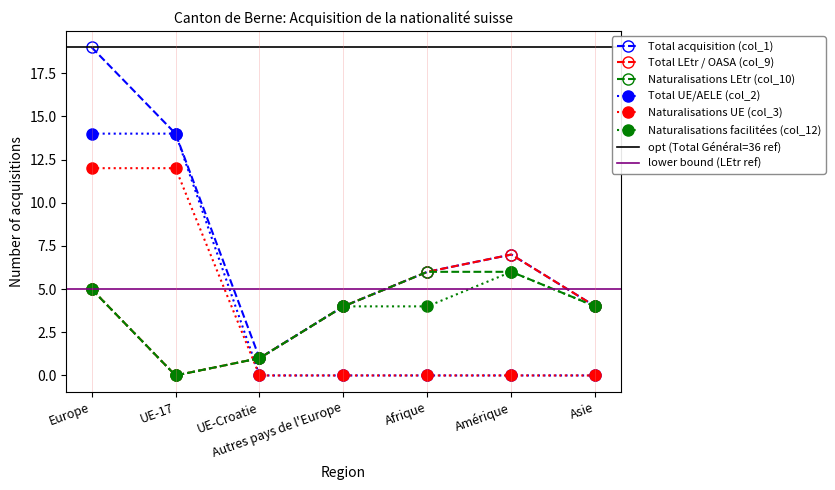

Where is Total UE/AELE (col_2) nearest to the value 7?

Europe